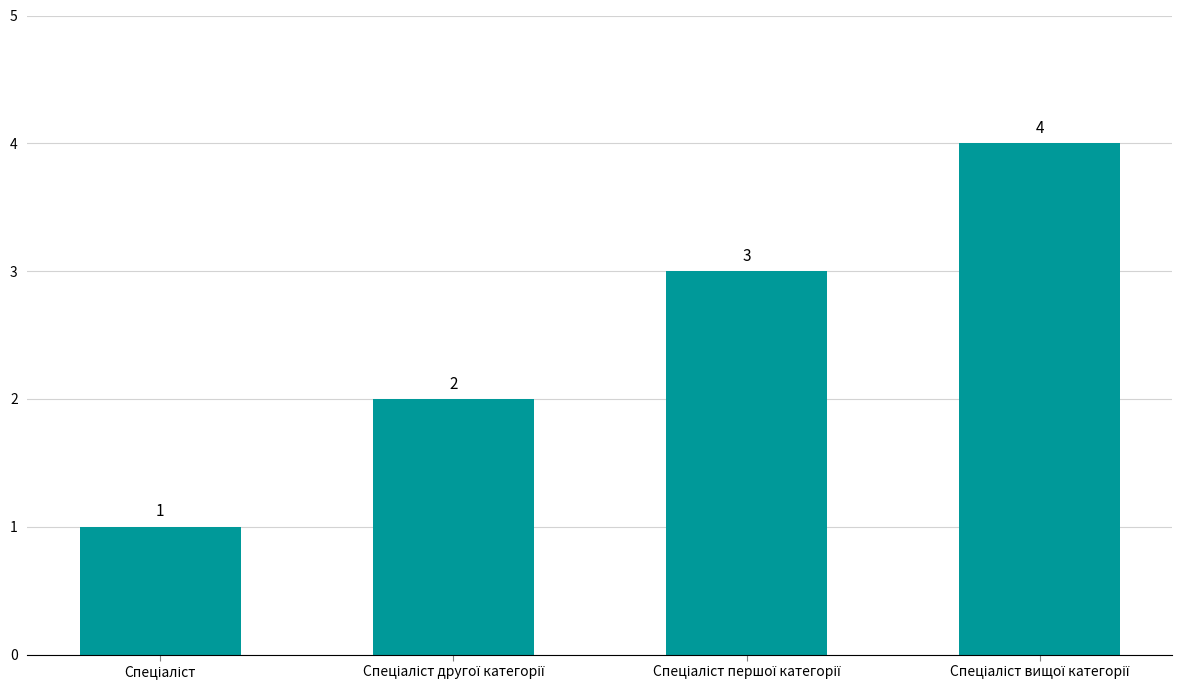

What is the greatest value displayed?

4